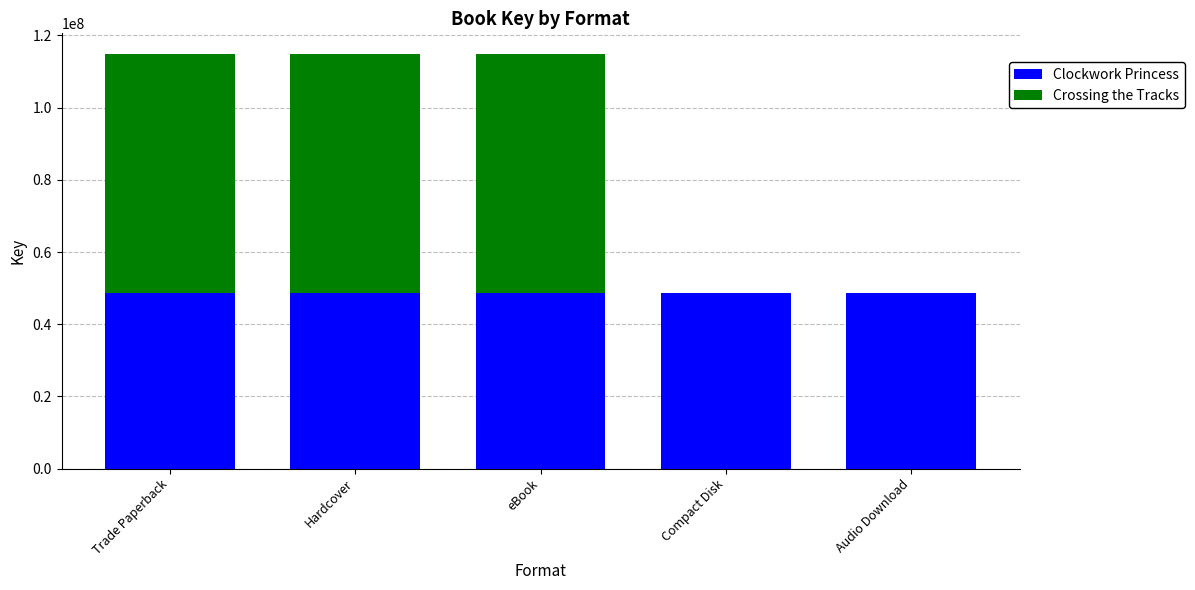

The value of Clockwork Princess at Compact Disk is 18583474. True or false?

False